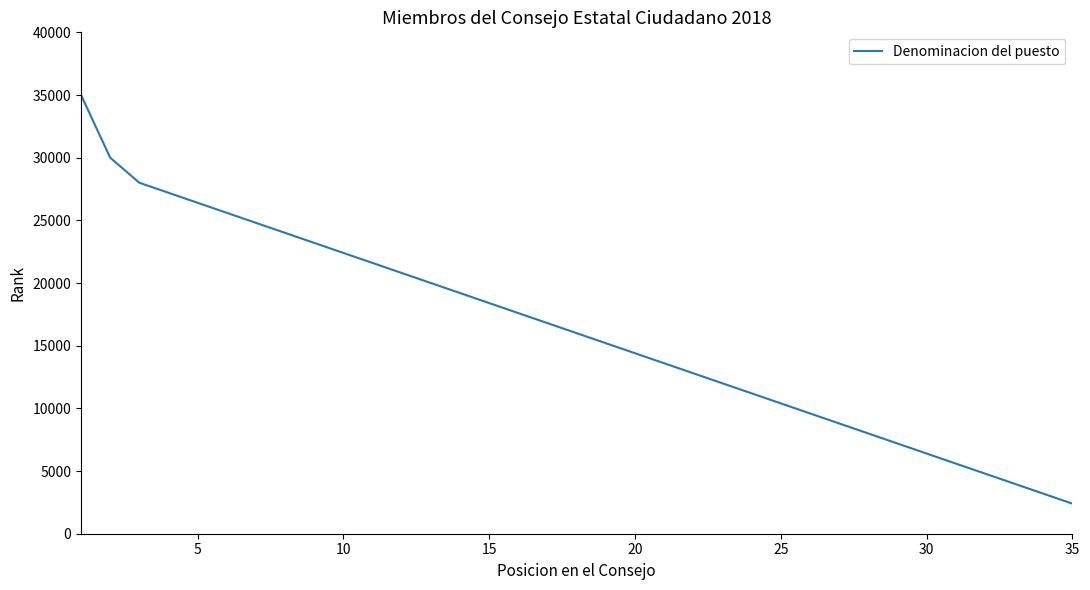

Reading right to left, extract all data points from this chart.

2400	3200	4000	4800	5600	6400	7200	8000	8800	9600	10400	11200	12000	12800	13600	14400	15200	16000	16800	17600	18400	19200	20000	20800	21600	22400	23200	24000	24800	25600	26400	27200	28000	30000	35000